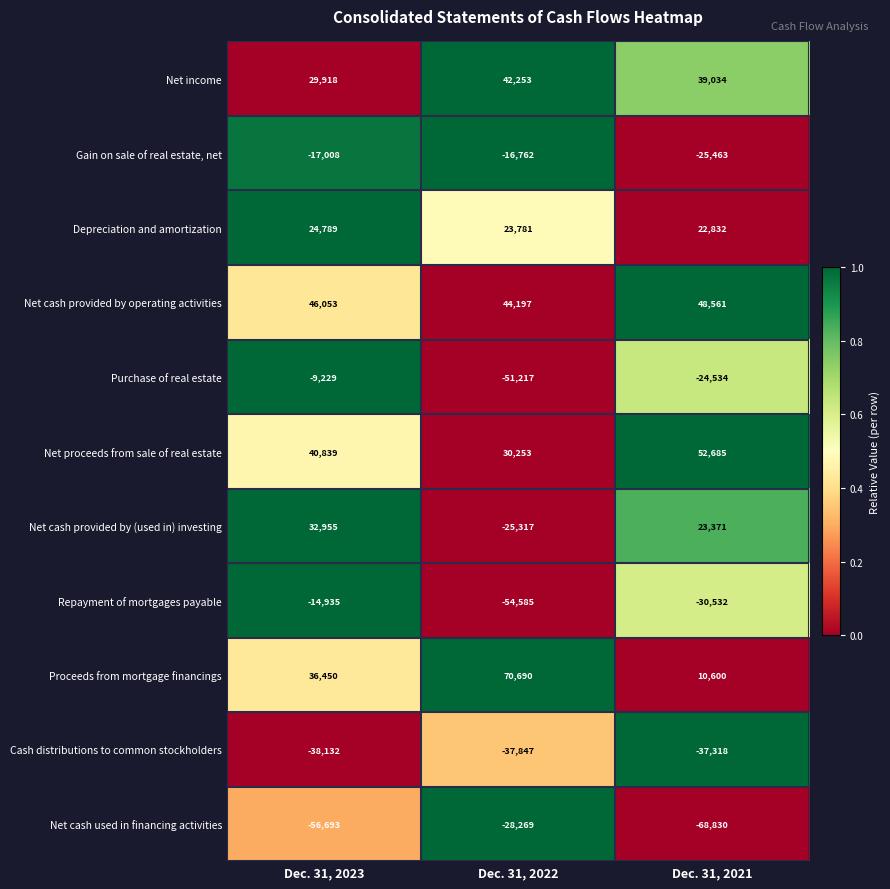

Which series has the widest spread of values?

Proceeds from mortgage financings